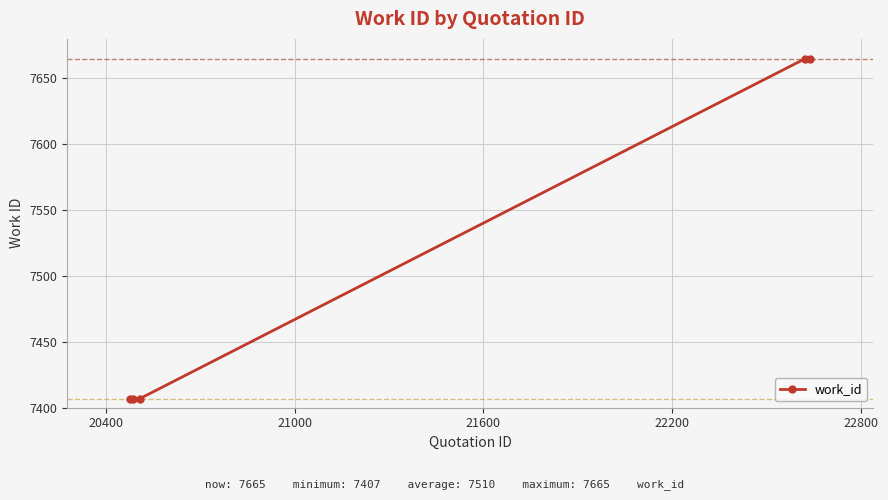

How many distinct data groups are displayed?

1